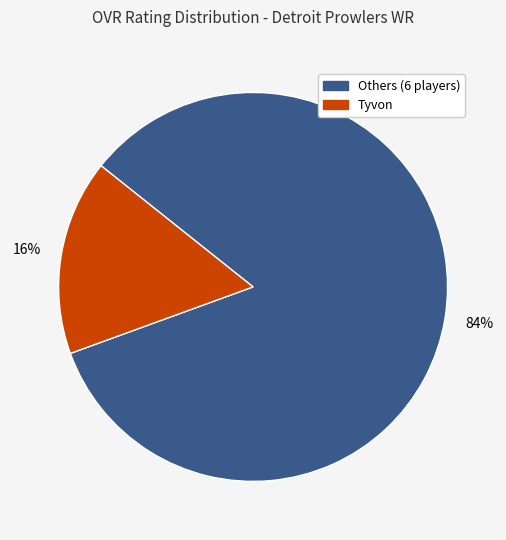

Between Others (6 players) and Tyvon, which is larger?

Others (6 players)